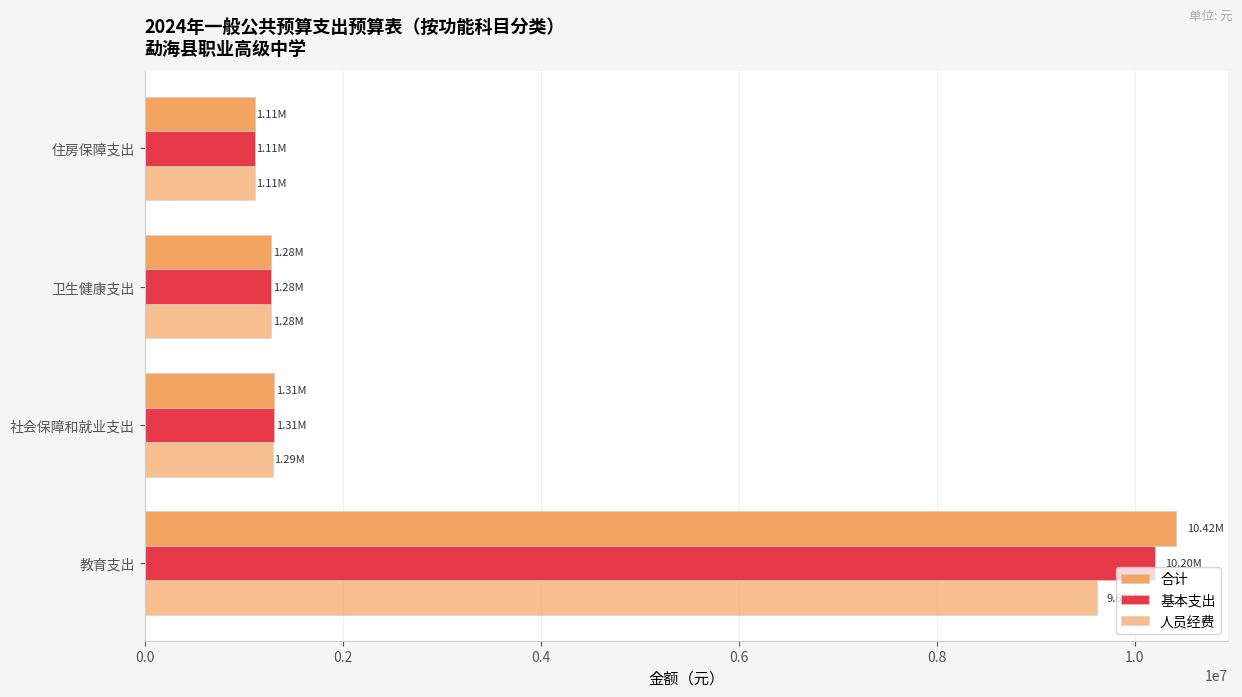

How many categories are shown in the chart?

4